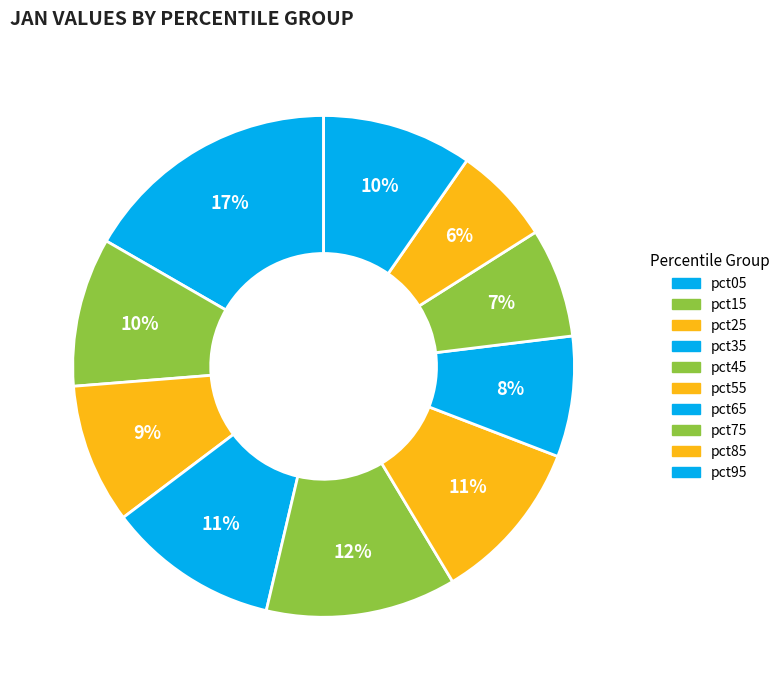

Is pct85 the majority of the pie?

No